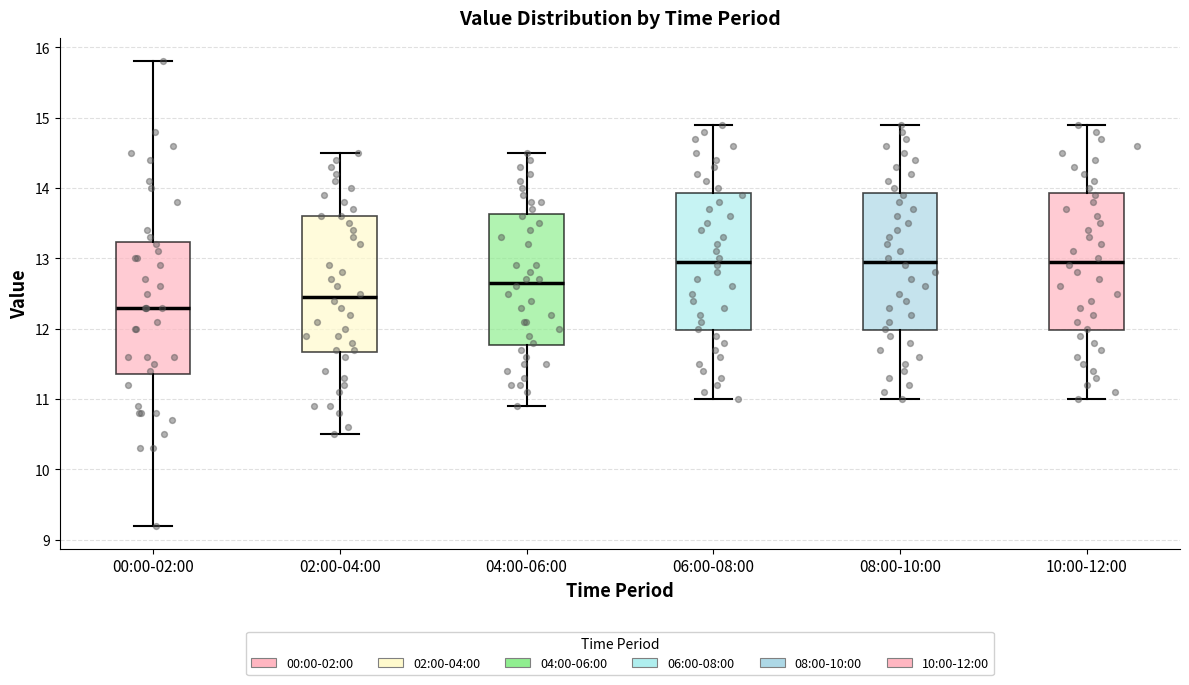

Where is the lower edge of the box for 06:00-08:00 on the y-axis? The values are not printed on the chart, so give them approximately, as read against the axis.

12.0